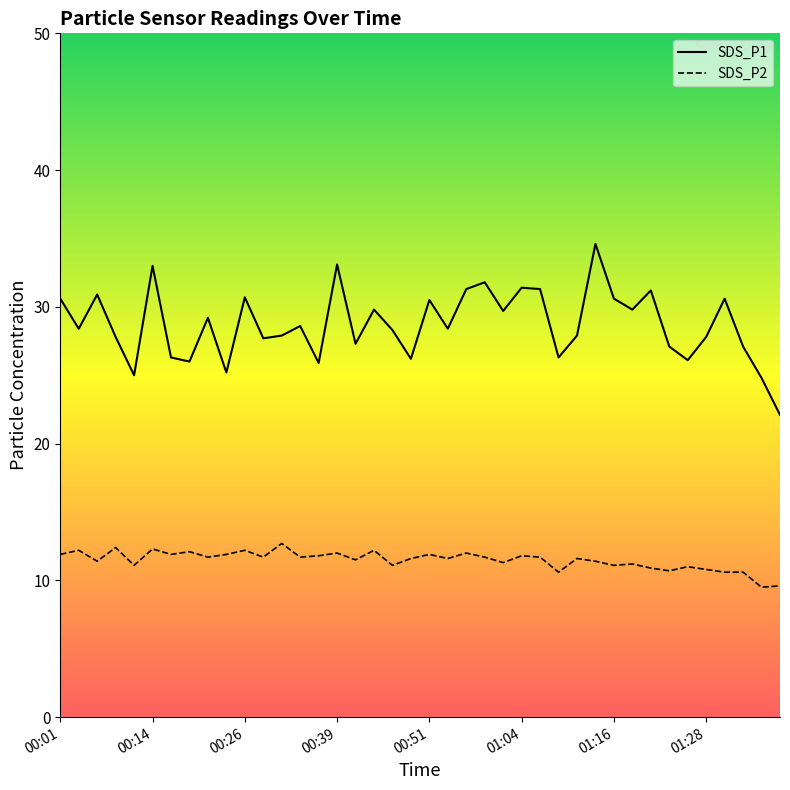

List the series in order of their peak value, lowest first.

SDS_P2, SDS_P1